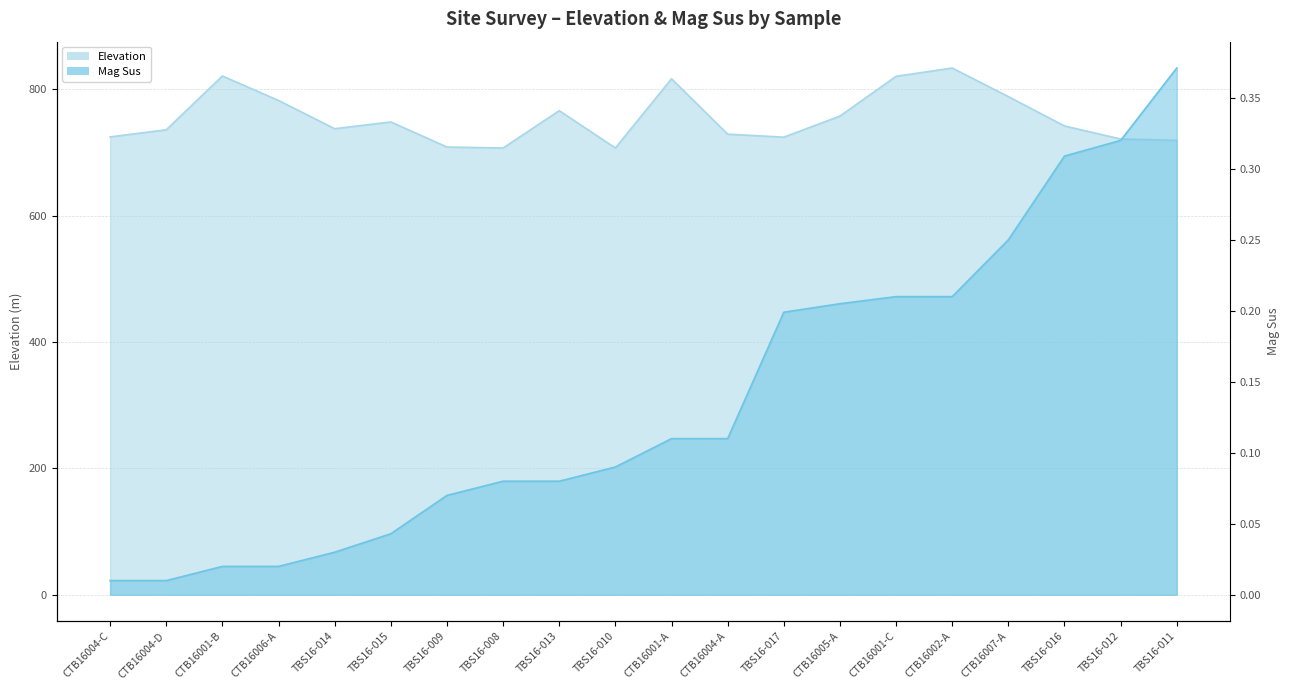

Reading right to left, extract all data points from this chart.

Elevation: TBS16-011=719.4	TBS16-012=721.6	TBS16-016=742.2	CTB16007-A=788.7	CTB16002-A=834.0	CTB16001-C=820.9	CTB16005-A=757.9	TBS16-017=724.5	CTB16004-A=729.3	CTB16001-A=816.9	TBS16-010=707.4	TBS16-013=766.4	TBS16-008=707.4	TBS16-009=708.9	TBS16-015=748.6	TBS16-014=737.9	CTB16006-A=782.6	CTB16001-B=821.3	CTB16004-D=736.2	CTB16004-C=724.9
Mag Sus: TBS16-011=0.4	TBS16-012=0.3	TBS16-016=0.3	CTB16007-A=0.2	CTB16002-A=0.2	CTB16001-C=0.2	CTB16005-A=0.2	TBS16-017=0.2	CTB16004-A=0.1	CTB16001-A=0.1	TBS16-010=0.1	TBS16-013=0.1	TBS16-008=0.1	TBS16-009=0.1	TBS16-015=0.0	TBS16-014=0.0	CTB16006-A=0.0	CTB16001-B=0.0	CTB16004-D=0.0	CTB16004-C=0.0